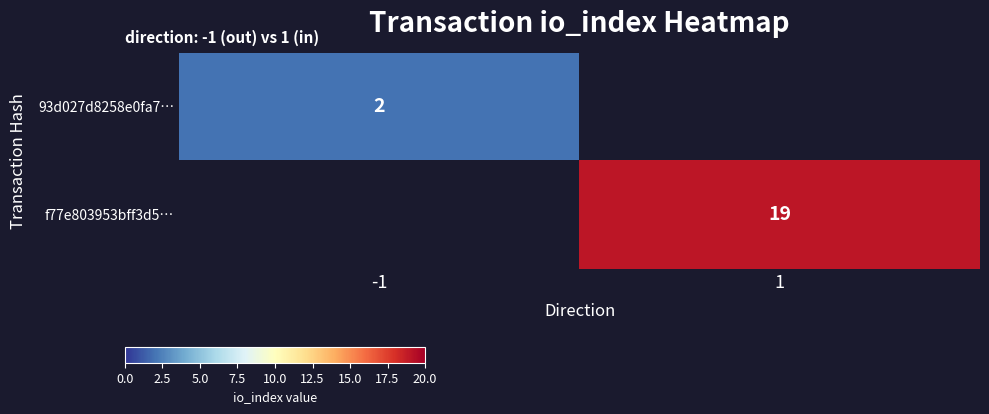

The 93d027d8258e0fa7… series shows 2 at -1. True or false?

True